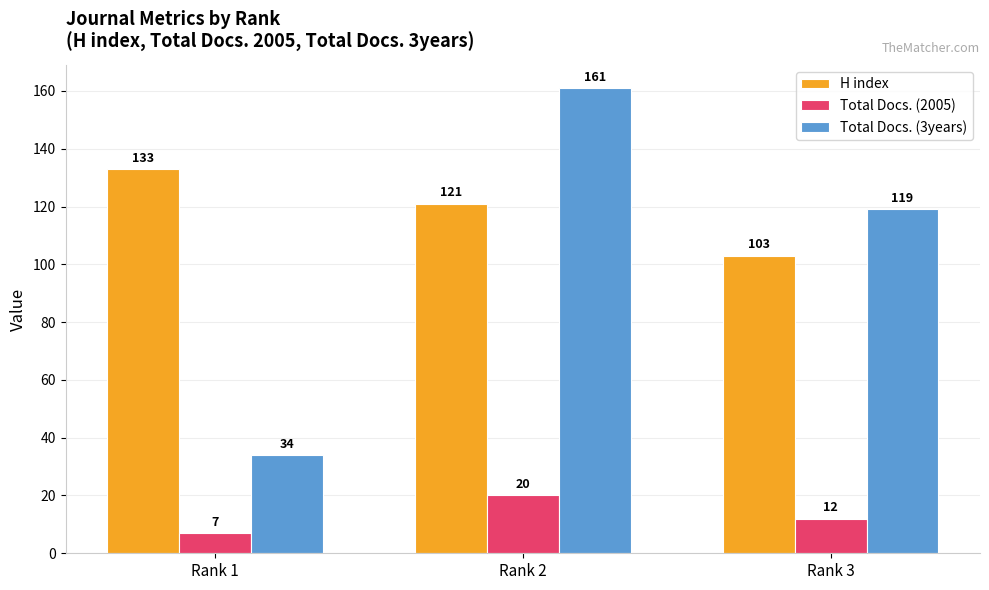

What is the maximum value shown in the chart?

161